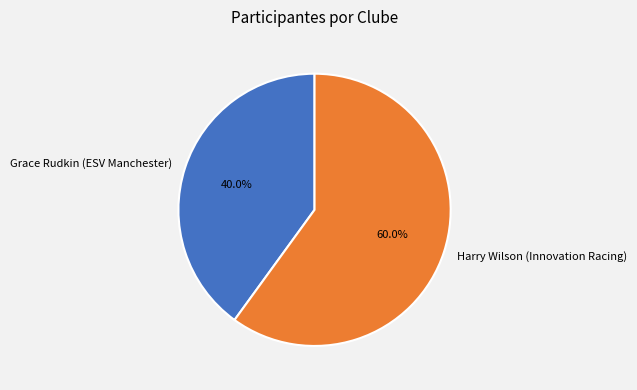

What is the largest slice in the pie chart?

Harry Wilson (Innovation Racing)